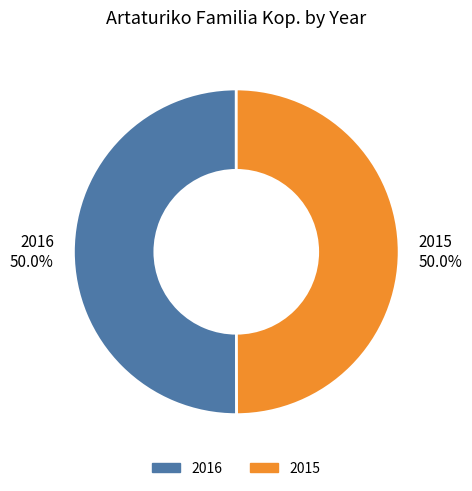

Approximately how many times larger is the value at 2016 compared to 2015?

1.0